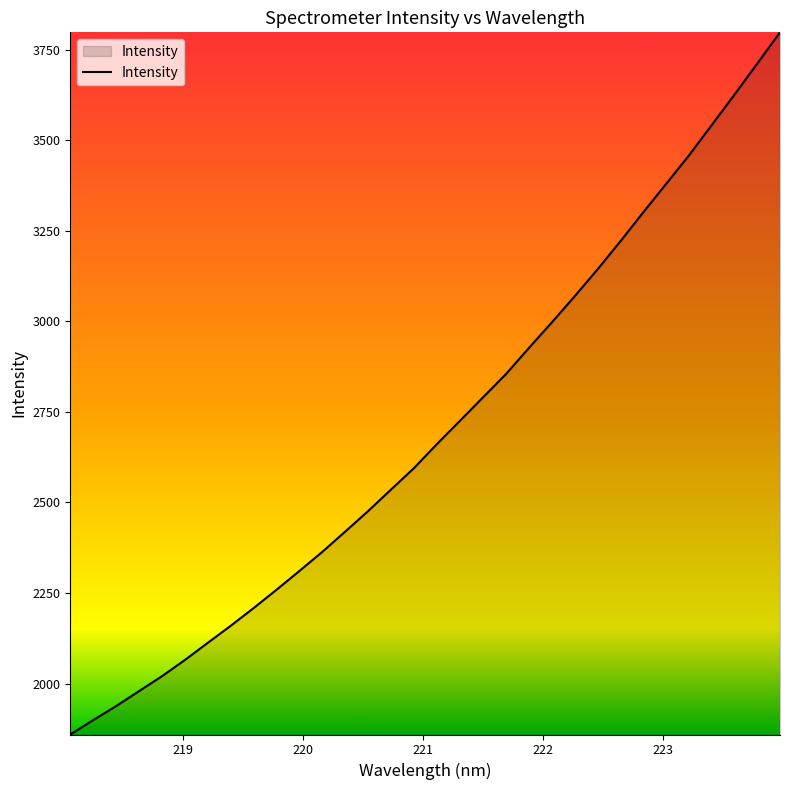

What is the greatest value displayed?

3798.0